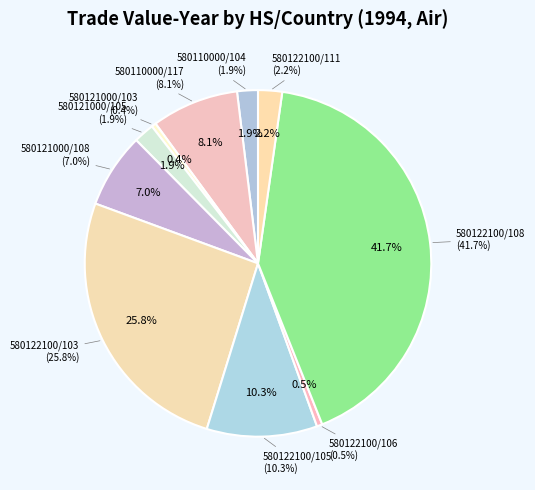

To the nearest percent, what is the combined percentage of 580122100/111 and 580122100/108?

44%